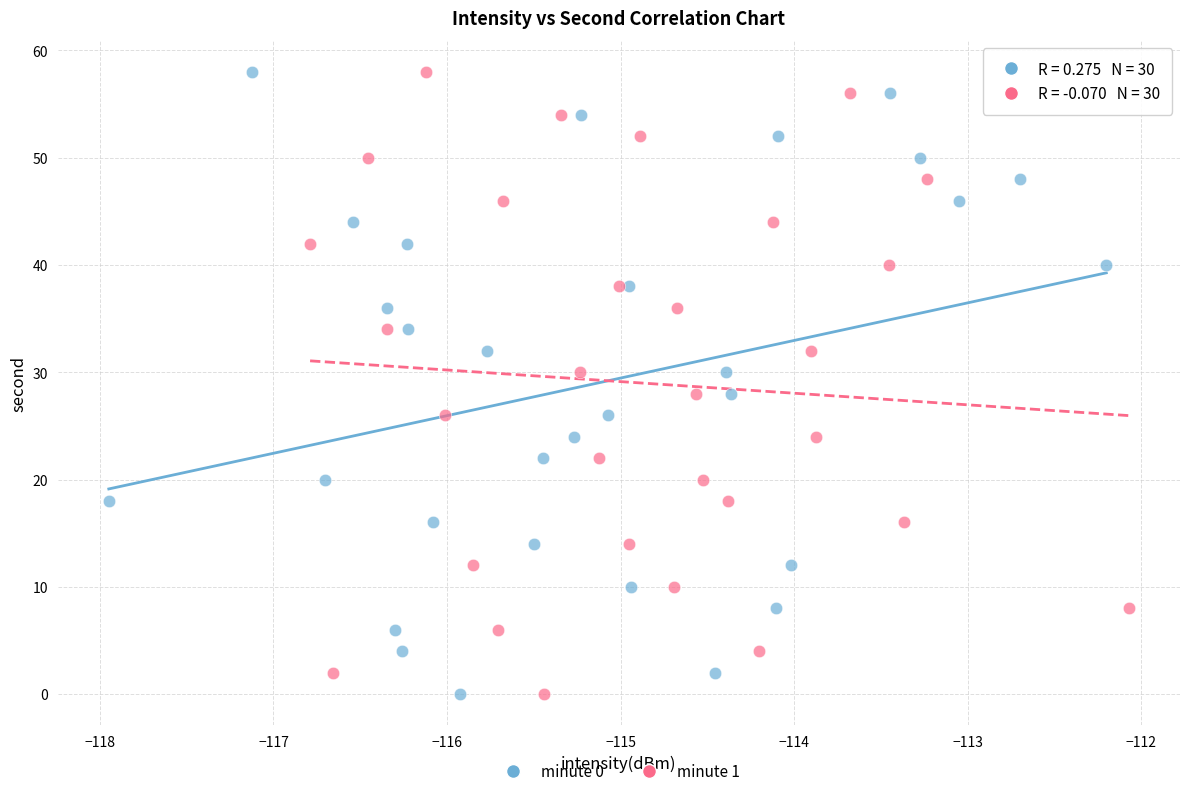

What are all the series names shown in the legend?

minute 0, minute 1